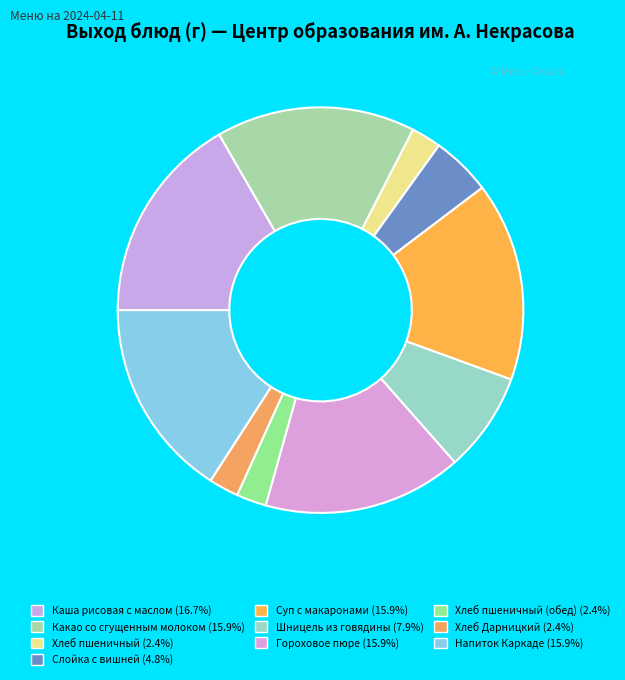

Count the number of slices in the pie.

10